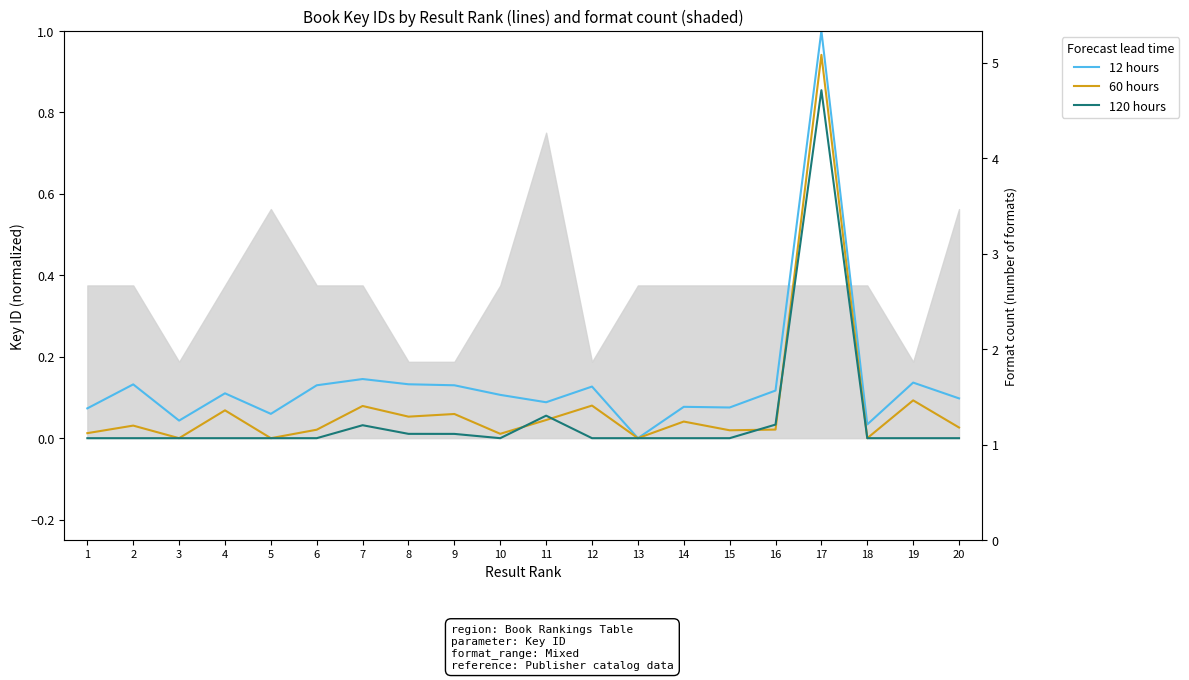

True or false: 60 hours has more than 1 points higher than both neighbors.

True